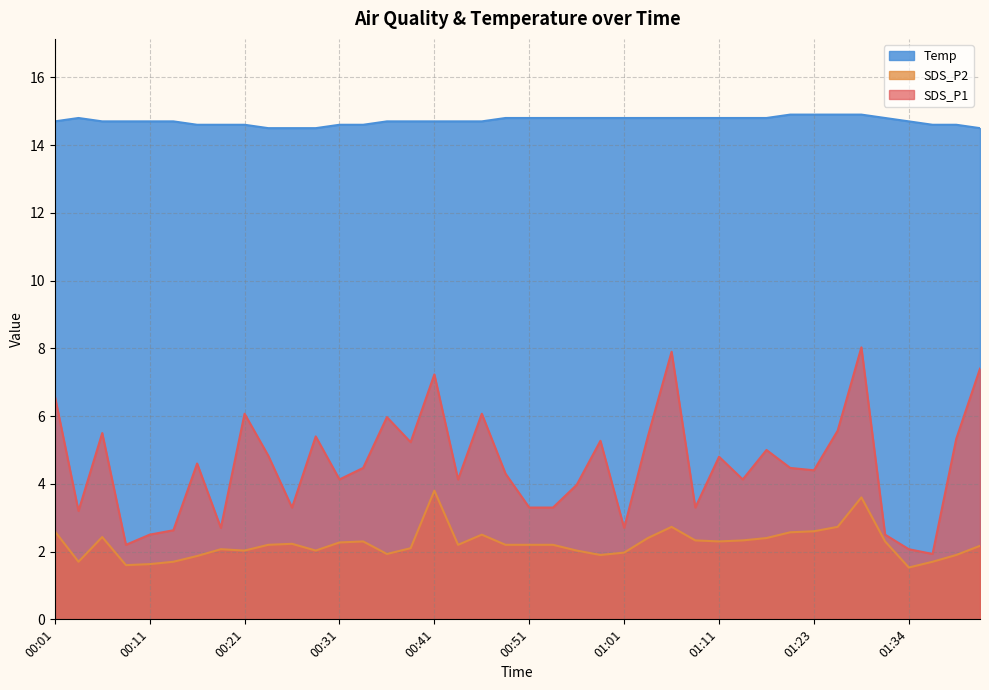

Is the value of SDS_P1 at 00:26 greater than the value of SDS_P2 at 00:49?

Yes